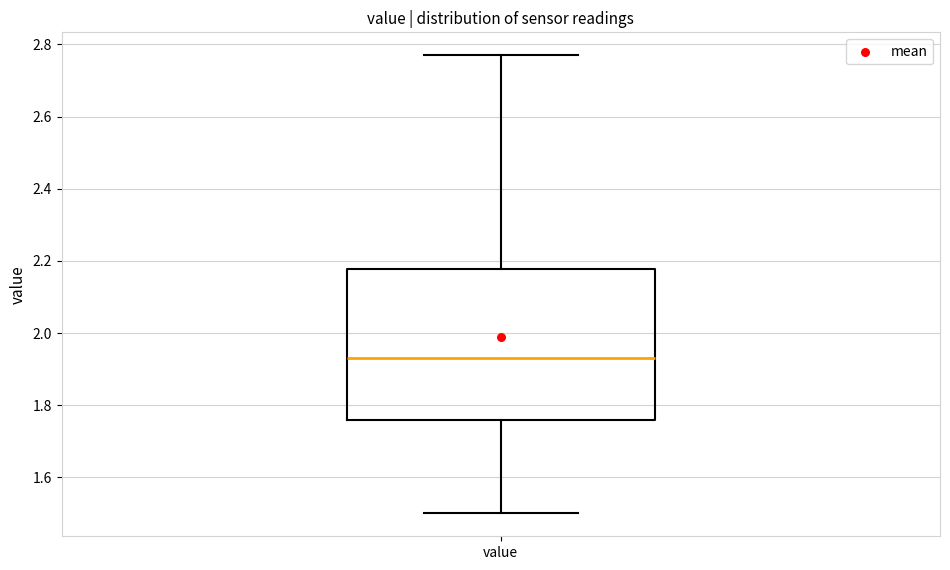

Transcribe this box plot: give where the median line is, the range the box spans, and where the two whiskers end, as read against the y-axis. The values are not printed on the chart, so give them approximately, as read against the axis.

median 1.94, box 1.76 to 2.18, whiskers 1.50 to 2.78